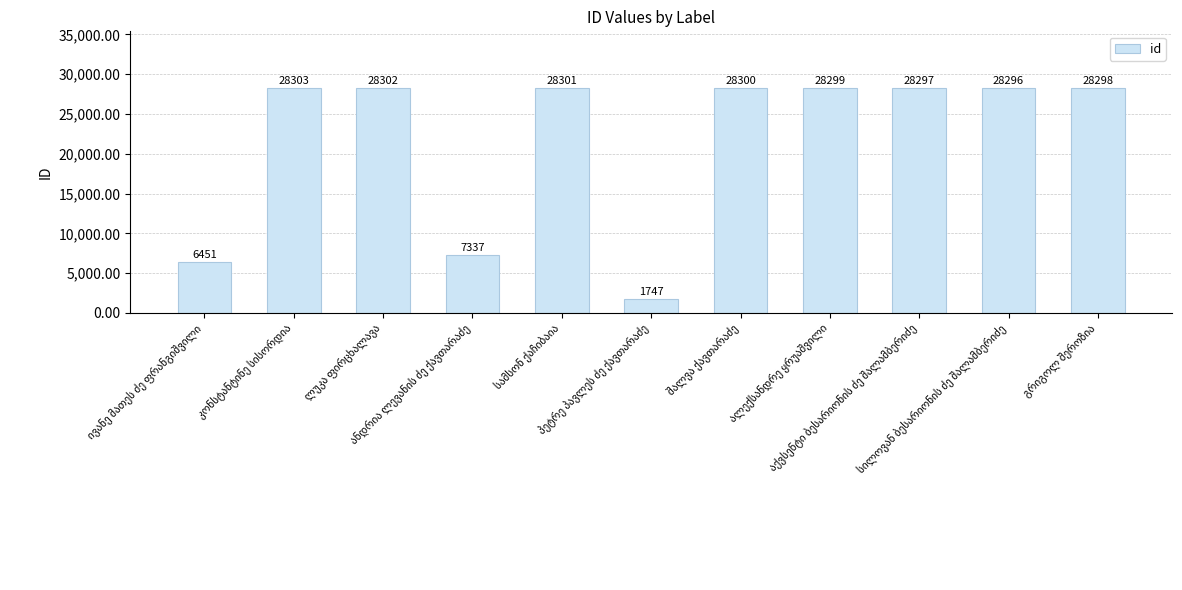

How many data points are less than 28298?

5